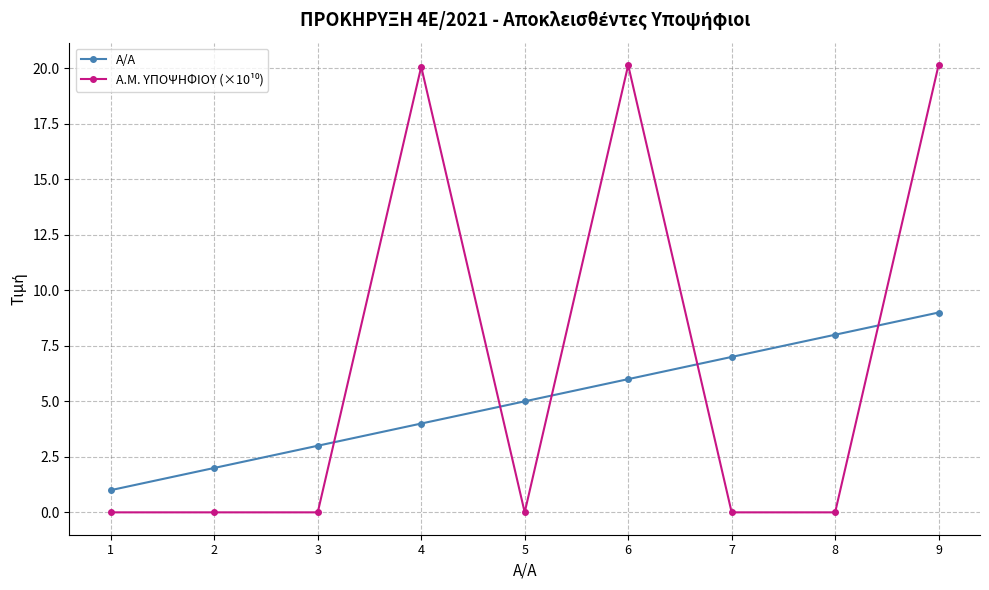

Which series changed the most between 1 and 3?

Α/Α